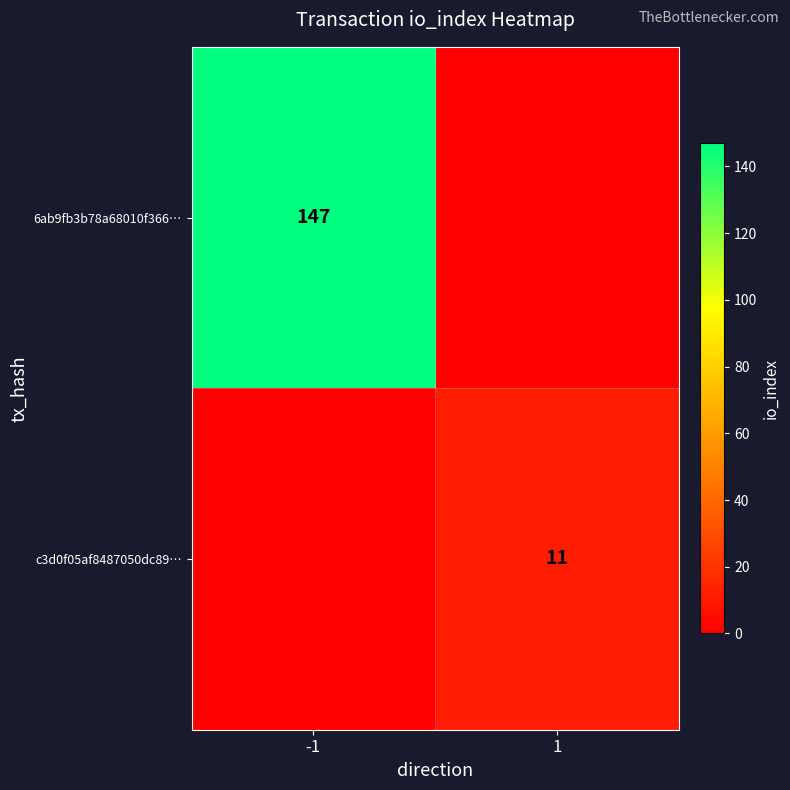

The 6ab9fb3b78a68010f366… series shows 79 at -1. True or false?

False